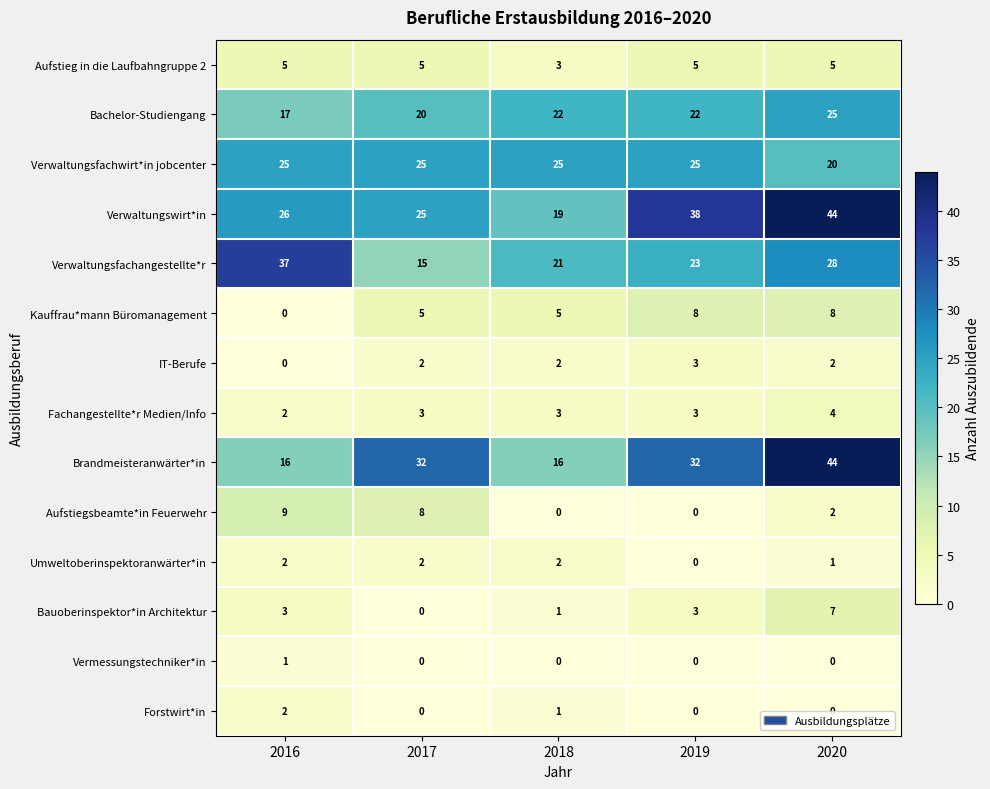

What is the sum of the Brandmeisteranwärter*in values at 2018 and 2019?

48